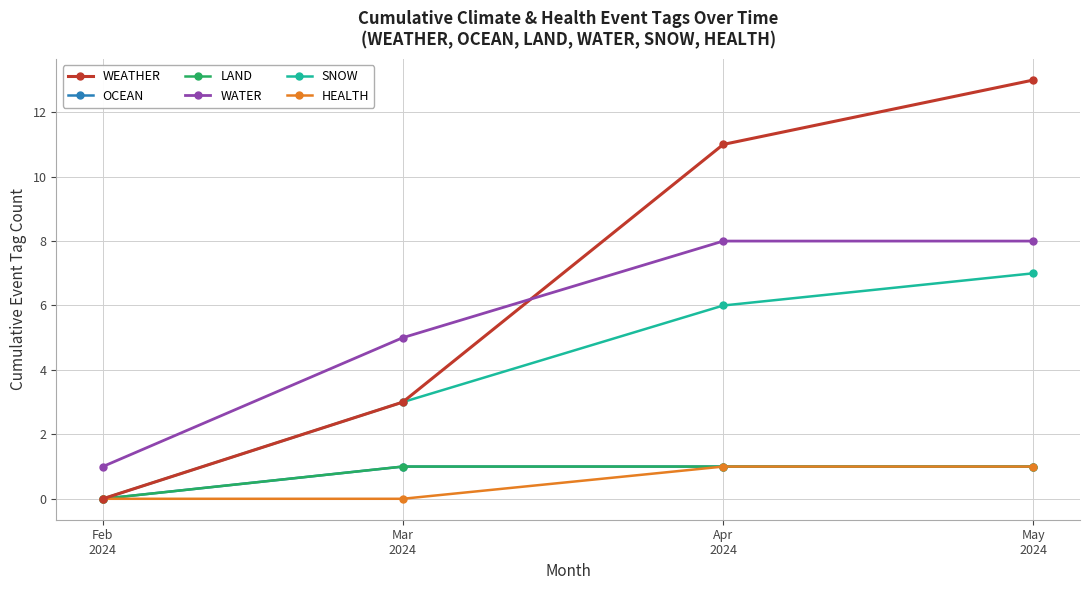

What is the label of the 2nd point from the left?

Mar
2024